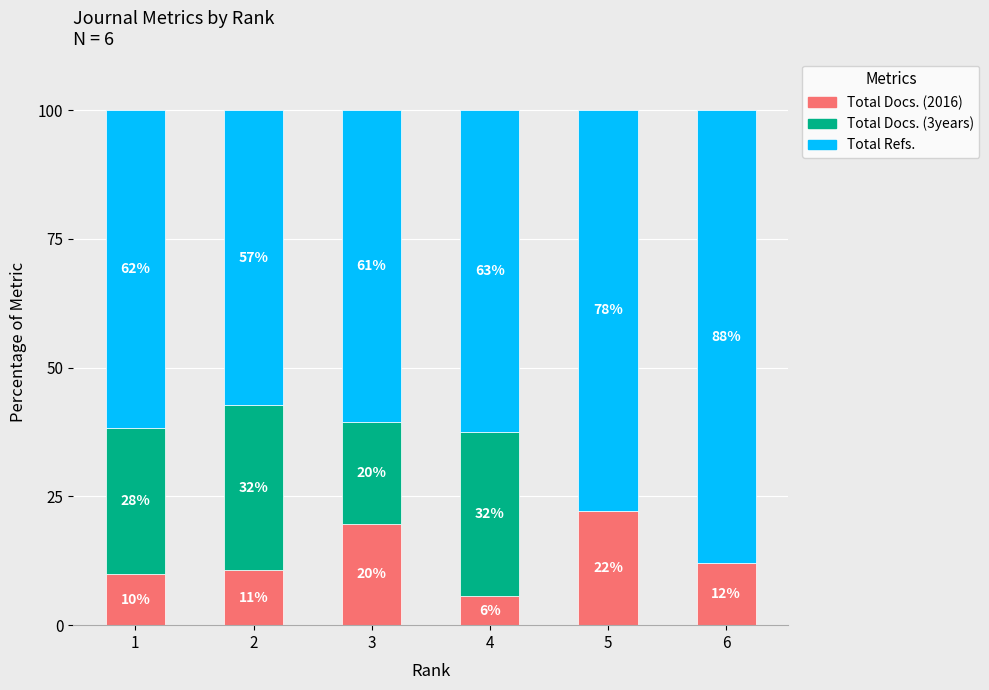

Which series has the largest range (max minus min)?

Total Docs. (3years)